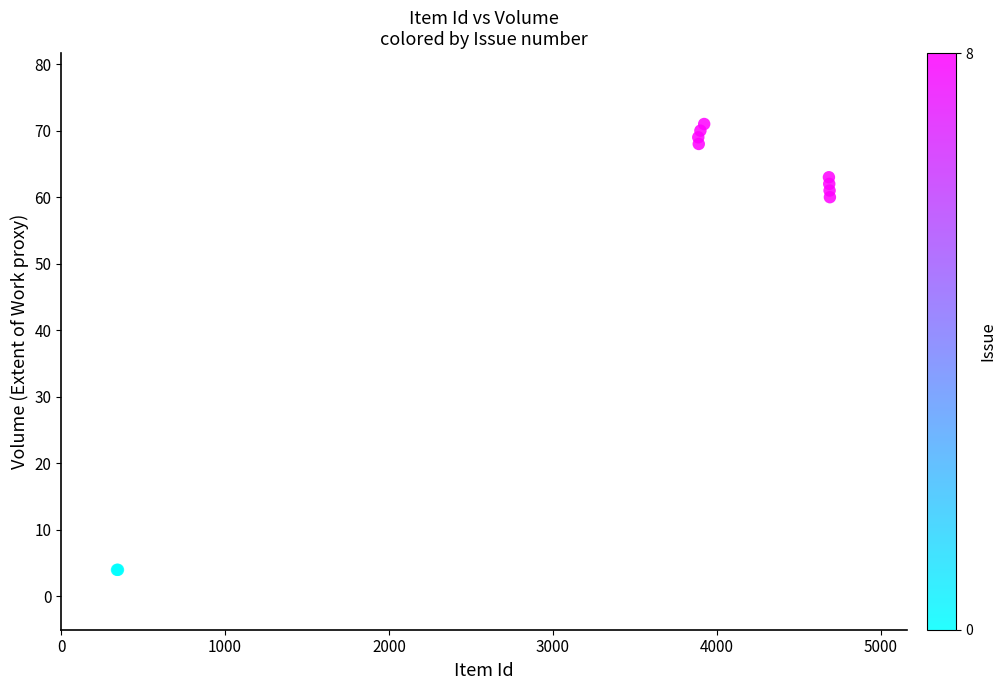

What Y value in the scatter plot is closest to 37?

60